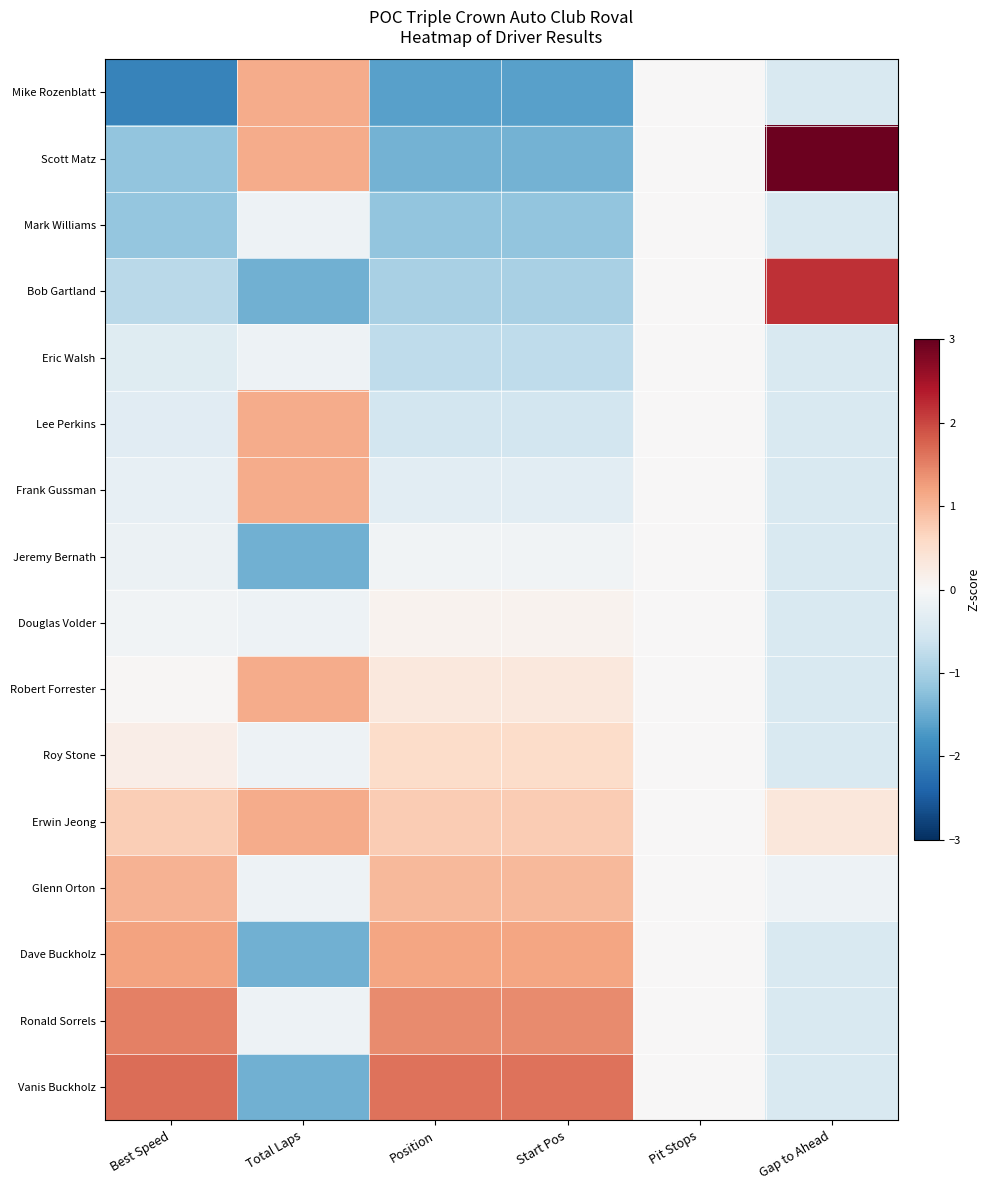

Reading left to right, transcribe all the data shown in this chart.

Mike Rozenblatt: Best Speed=-2.0	Total Laps=1.1	Position=-1.6	Start Pos=-1.6	Pit Stops=0.0	Gap to Ahead=-0.4
Scott Matz: Best Speed=-1.2	Total Laps=1.1	Position=-1.4	Start Pos=-1.4	Pit Stops=0.0	Gap to Ahead=2.9
Mark Williams: Best Speed=-1.2	Total Laps=-0.2	Position=-1.2	Start Pos=-1.2	Pit Stops=0.0	Gap to Ahead=-0.4
Bob Gartland: Best Speed=-0.8	Total Laps=-1.4	Position=-1.0	Start Pos=-1.0	Pit Stops=0.0	Gap to Ahead=2.2
Eric Walsh: Best Speed=-0.4	Total Laps=-0.2	Position=-0.8	Start Pos=-0.8	Pit Stops=0.0	Gap to Ahead=-0.4
Lee Perkins: Best Speed=-0.3	Total Laps=1.1	Position=-0.5	Start Pos=-0.5	Pit Stops=0.0	Gap to Ahead=-0.4
Frank Gussman: Best Speed=-0.2	Total Laps=1.1	Position=-0.3	Start Pos=-0.3	Pit Stops=0.0	Gap to Ahead=-0.4
Jeremy Bernath: Best Speed=-0.2	Total Laps=-1.4	Position=-0.1	Start Pos=-0.1	Pit Stops=0.0	Gap to Ahead=-0.4
Douglas Volder: Best Speed=-0.1	Total Laps=-0.2	Position=0.1	Start Pos=0.1	Pit Stops=0.0	Gap to Ahead=-0.4
Robert Forrester: Best Speed=0.0	Total Laps=1.1	Position=0.3	Start Pos=0.3	Pit Stops=0.0	Gap to Ahead=-0.4
Roy Stone: Best Speed=0.2	Total Laps=-0.2	Position=0.5	Start Pos=0.5	Pit Stops=0.0	Gap to Ahead=-0.4
Erwin Jeong: Best Speed=0.7	Total Laps=1.1	Position=0.8	Start Pos=0.8	Pit Stops=0.0	Gap to Ahead=0.3
Glenn Orton: Best Speed=1.0	Total Laps=-0.2	Position=1.0	Start Pos=1.0	Pit Stops=0.0	Gap to Ahead=-0.1
Dave Buckholz: Best Speed=1.2	Total Laps=-1.4	Position=1.2	Start Pos=1.2	Pit Stops=0.0	Gap to Ahead=-0.4
Ronald Sorrels: Best Speed=1.5	Total Laps=-0.2	Position=1.4	Start Pos=1.4	Pit Stops=0.0	Gap to Ahead=-0.4
Vanis Buckholz: Best Speed=1.7	Total Laps=-1.4	Position=1.6	Start Pos=1.6	Pit Stops=0.0	Gap to Ahead=-0.4